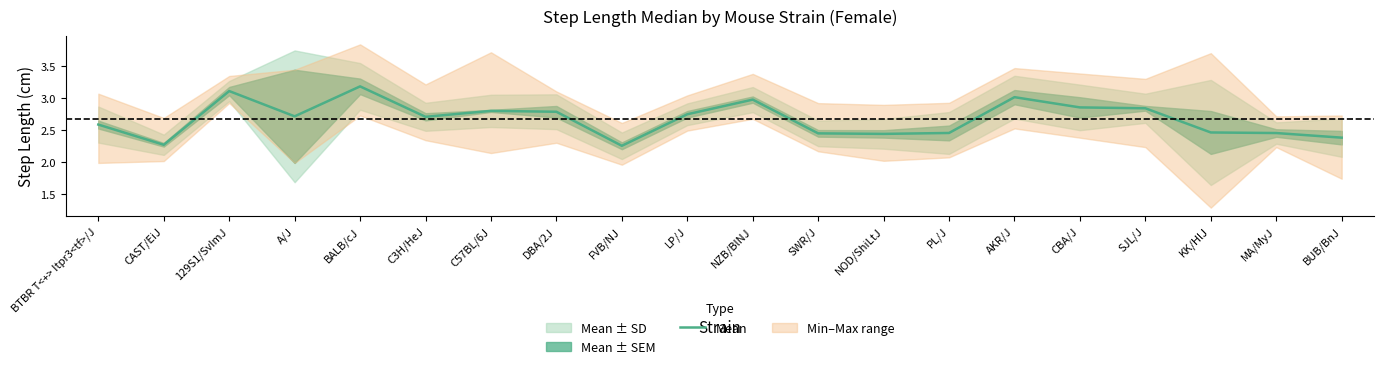

What is the maximum value shown in the chart?

3.2